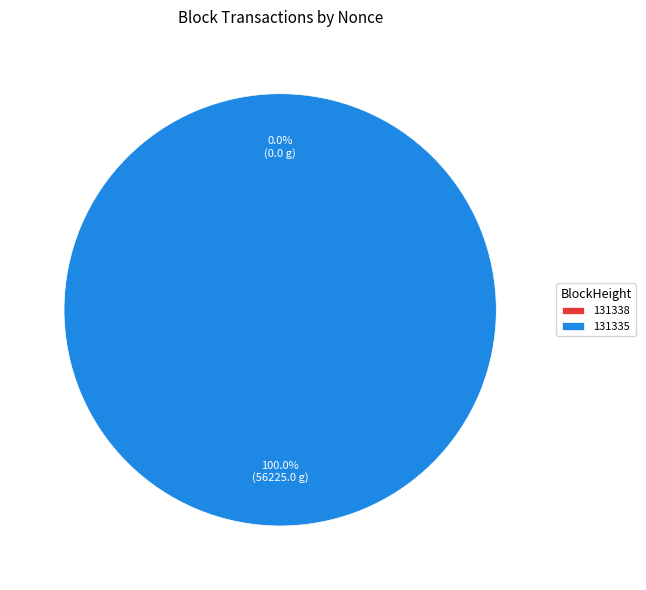

Combined, do 131335 and 131338 account for over 50%?

Yes